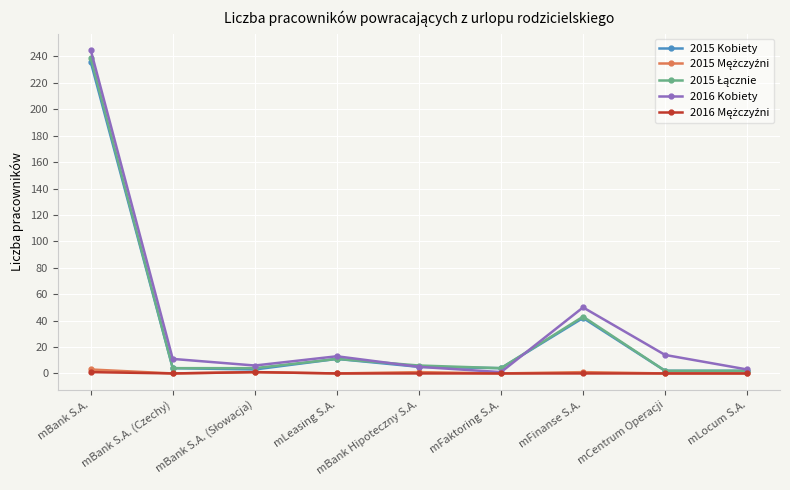

In 2016 Kobiety, how many points are lower than both neighbors (excluding endpoints)?

2